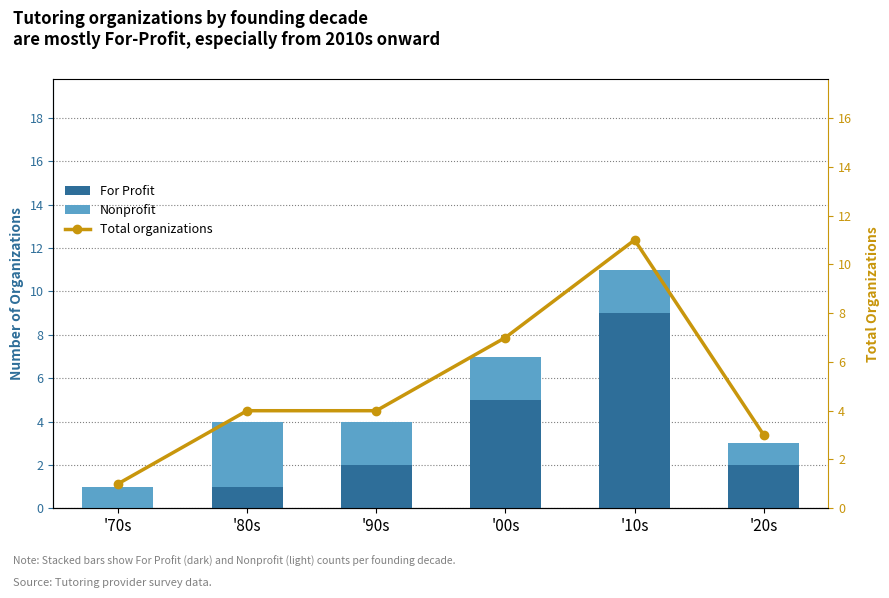

Where is Total organizations nearest to the value 6?

'00s